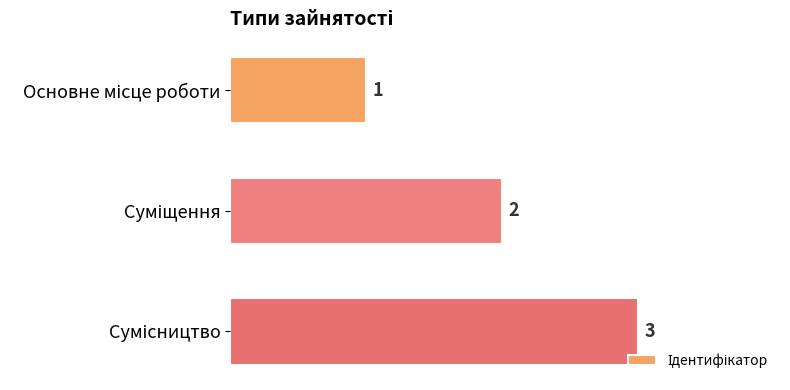

What is the value of the 1st bar from the top?

1